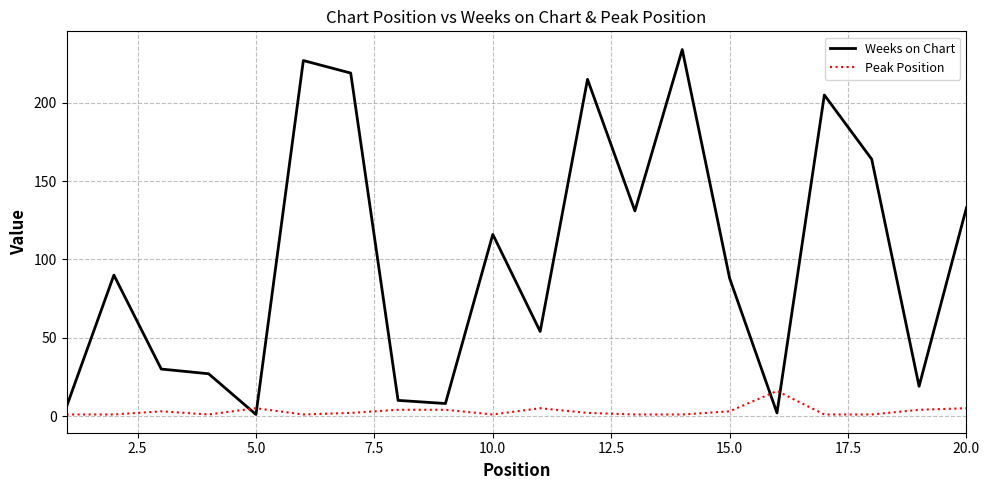

True or false: Peak Position has more than 1 interior local peaks.

True